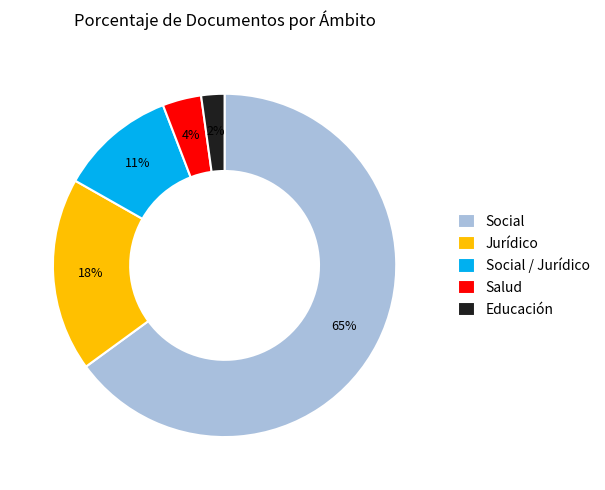

Which has a higher value, Social or Salud?

Social